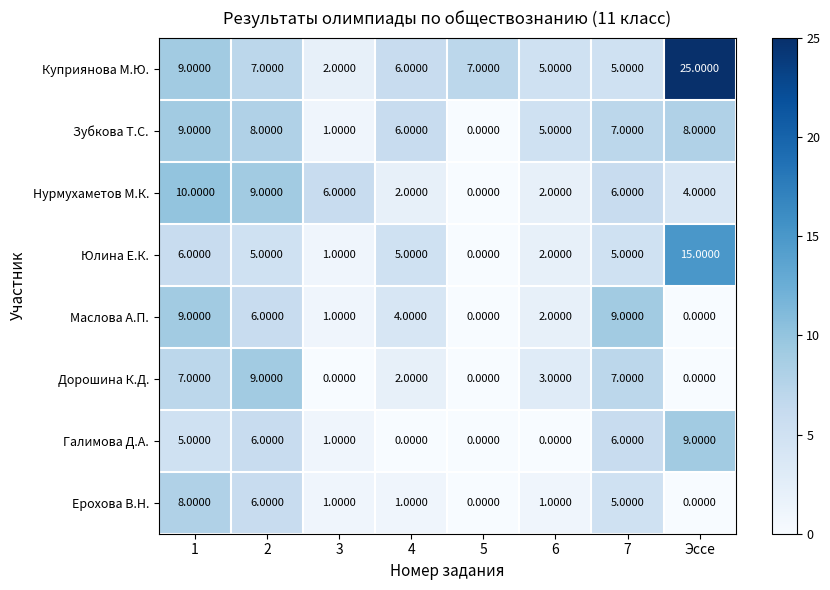

Which series has the largest total across all categories?

Куприянова М.Ю.